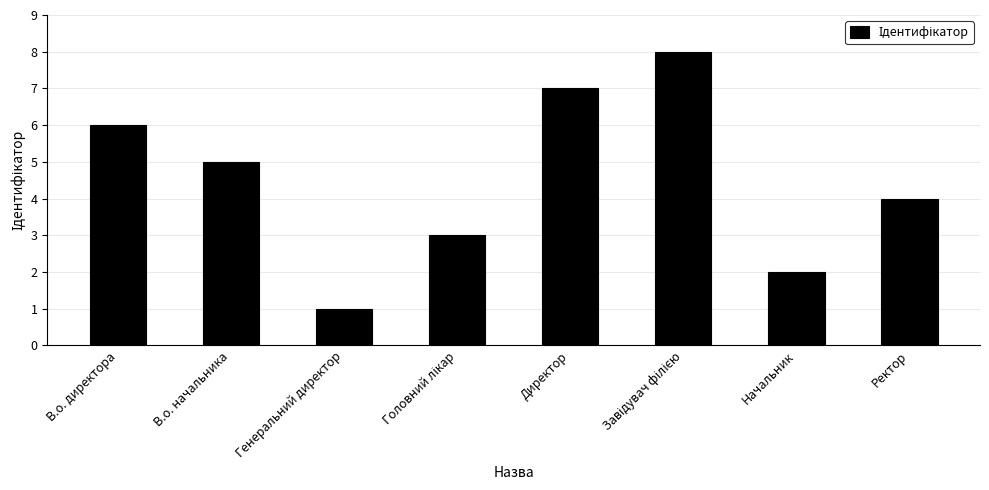

What is the value of the 3rd bar from the left?

1